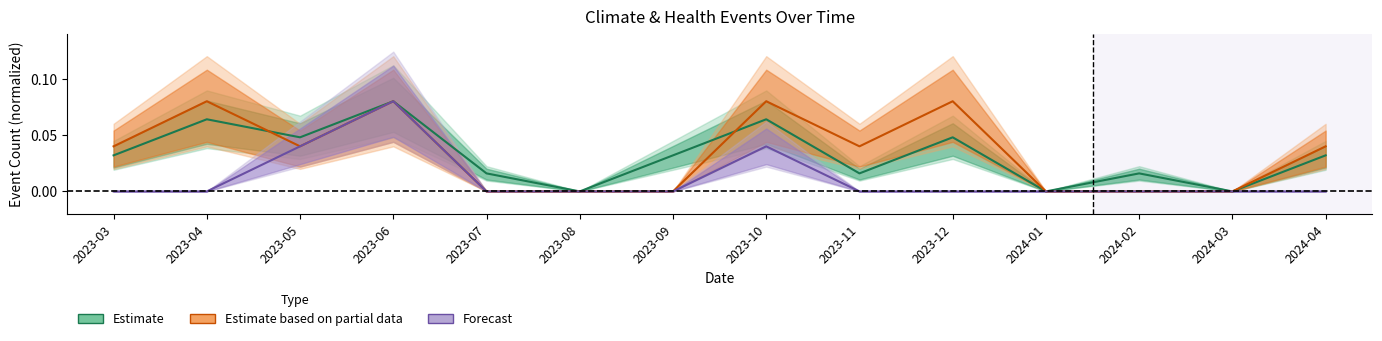

In Estimate, how many points are lower than both neighbors (excluding endpoints)?

5